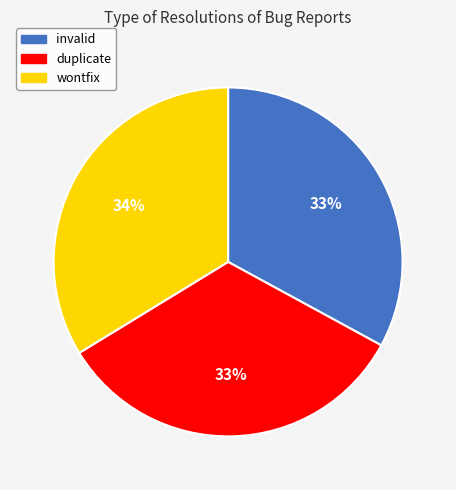

To the nearest percent, what percentage of the pie is wontfix?

34%